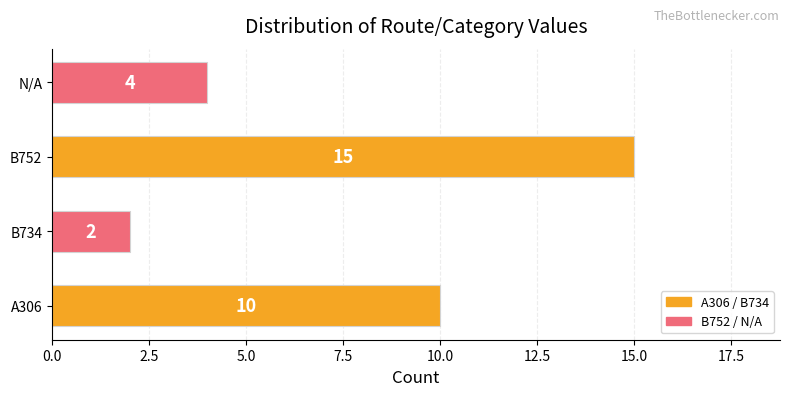

Reading top to bottom, what are all the values shown in this chart?

4	15	2	10